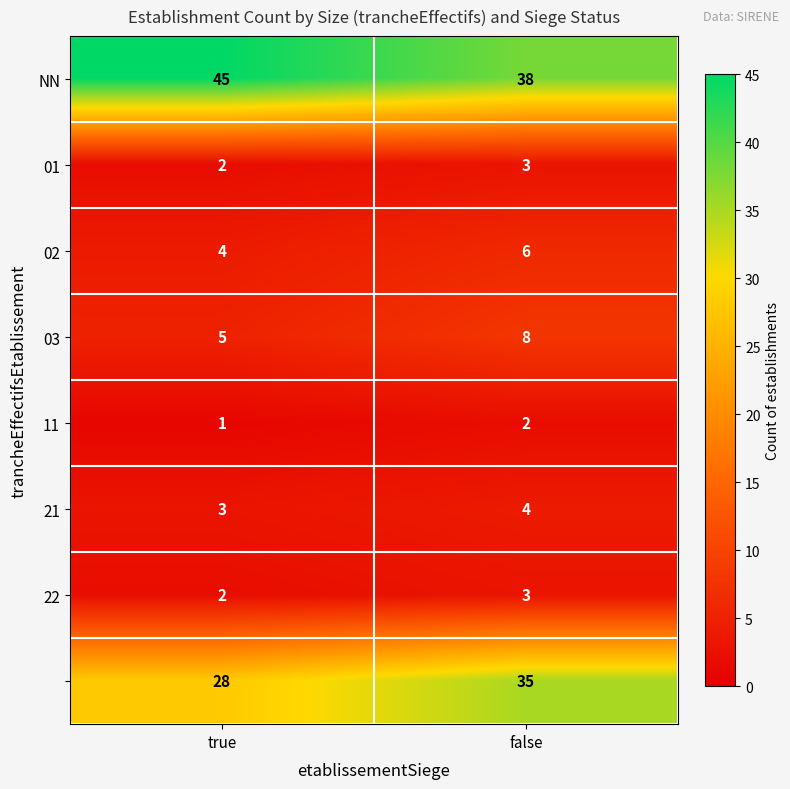

What is the difference between the highest and lowest values at true?

44